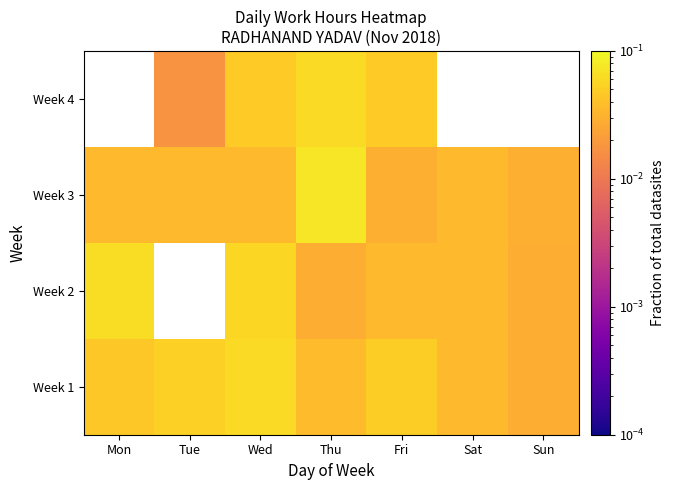

How many values in Week 2 are above zero?

6